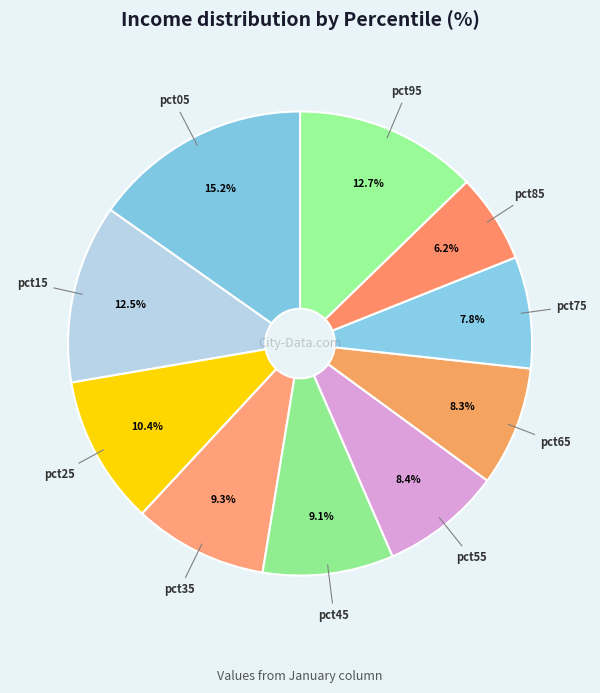

Count the number of slices in the pie.

10